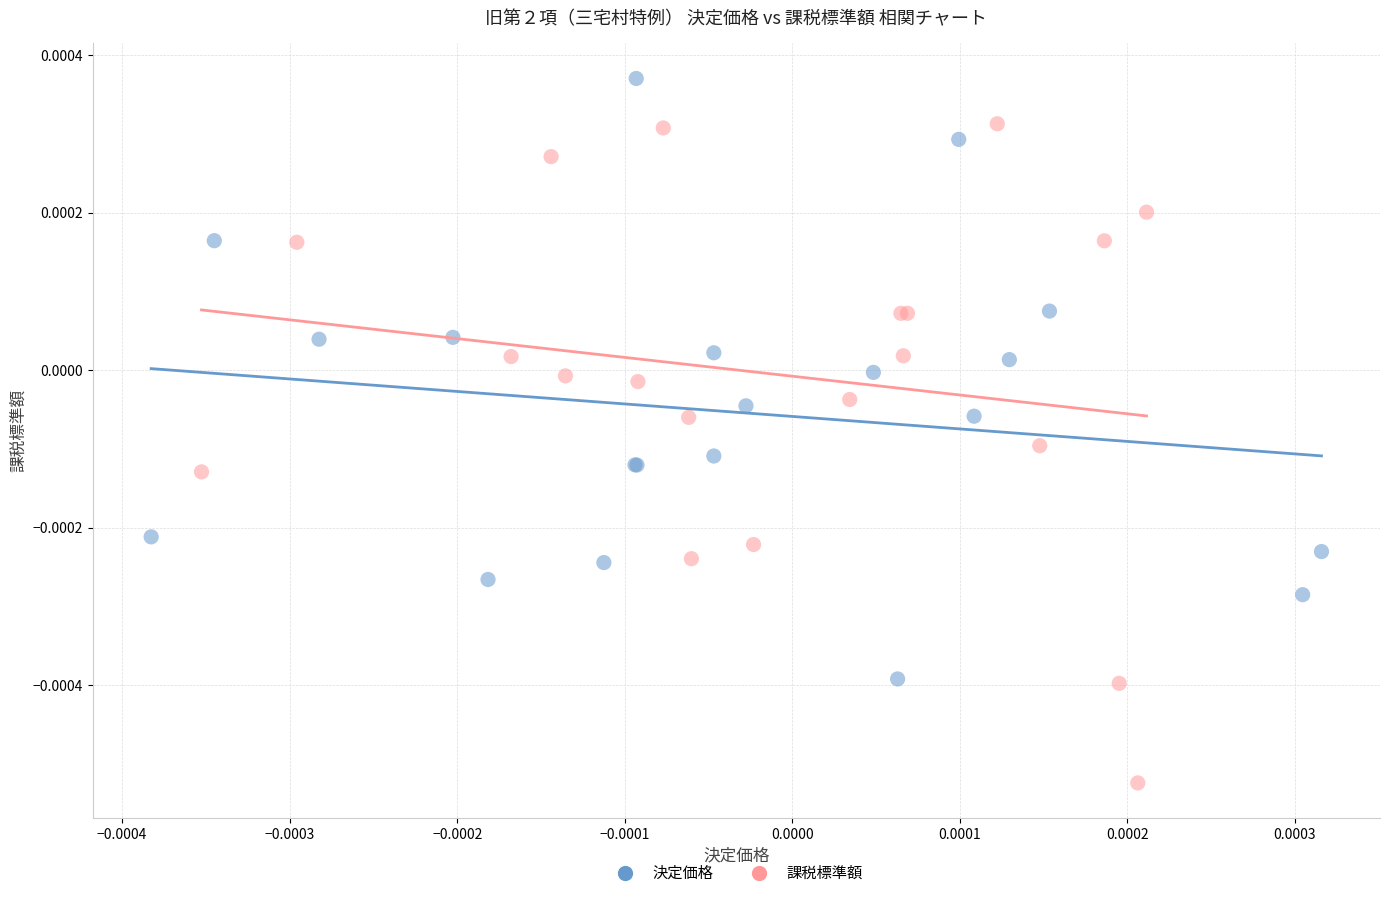

What are all the series names shown in the legend?

決定価格, 課税標準額